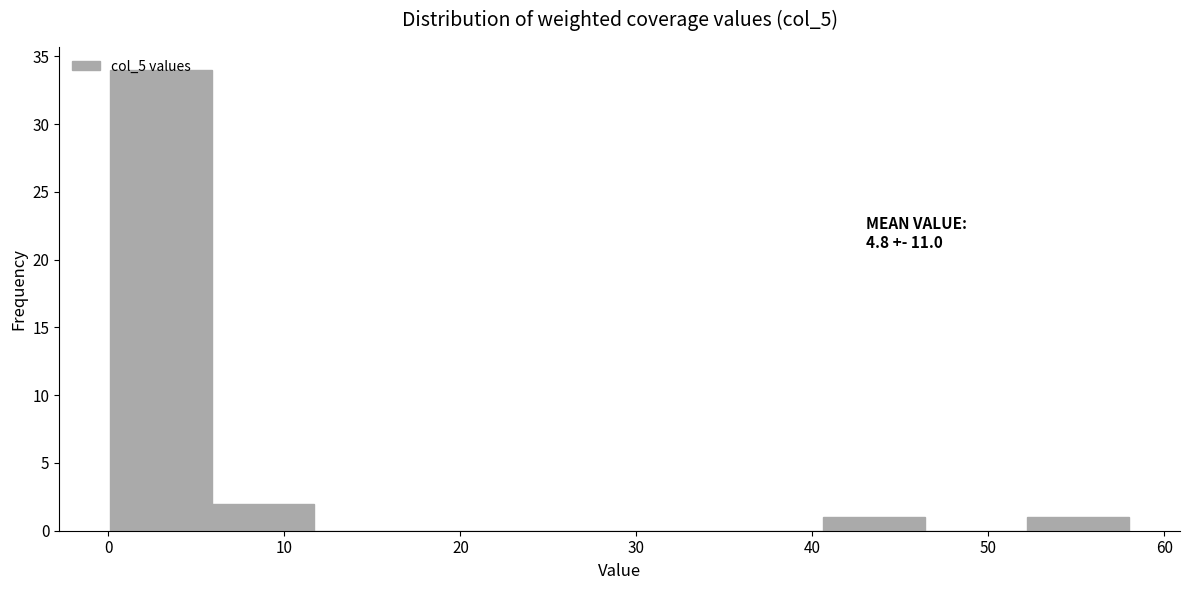

Which range on the x-axis has the tallest bar?

0 to 6